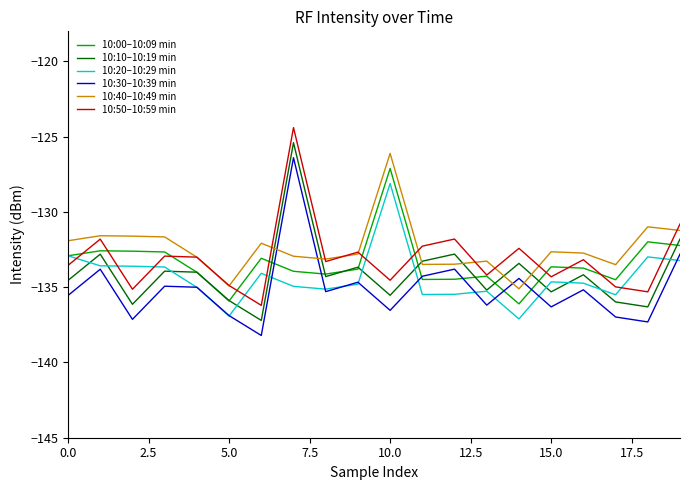

What is the minimum value for 10:50–10:59 min?

-136.2